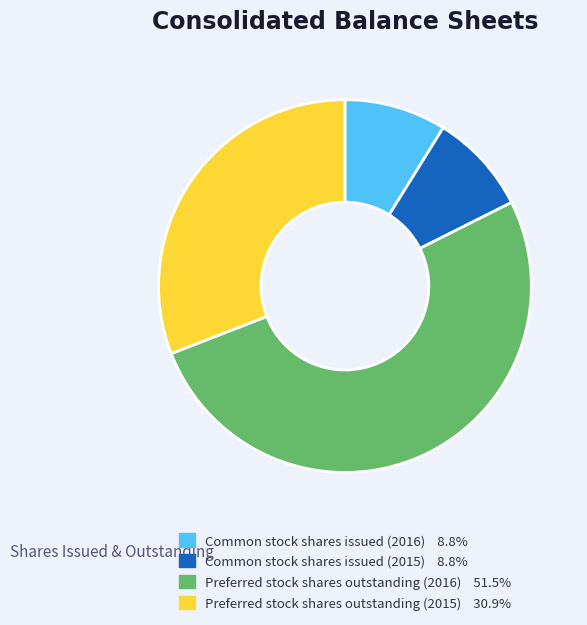

Does Common stock shares issued (2016) 8.8% represent more than half of the total?

No